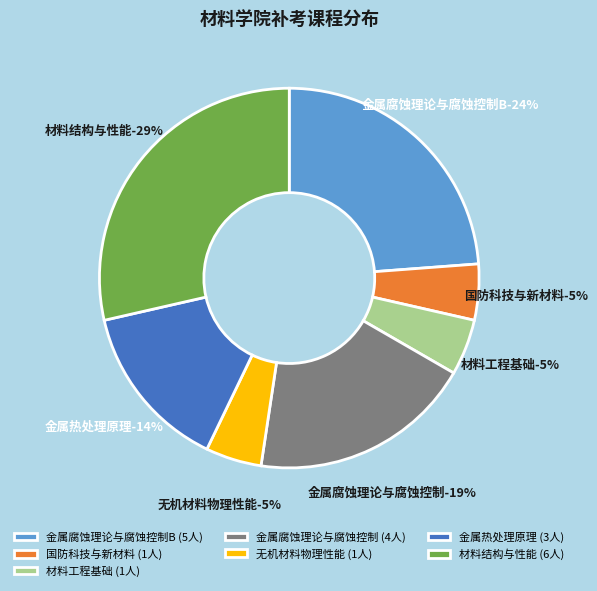

Approximately how many times larger is the value at 材料工程基础 compared to 无机材料物理性能?

1.0